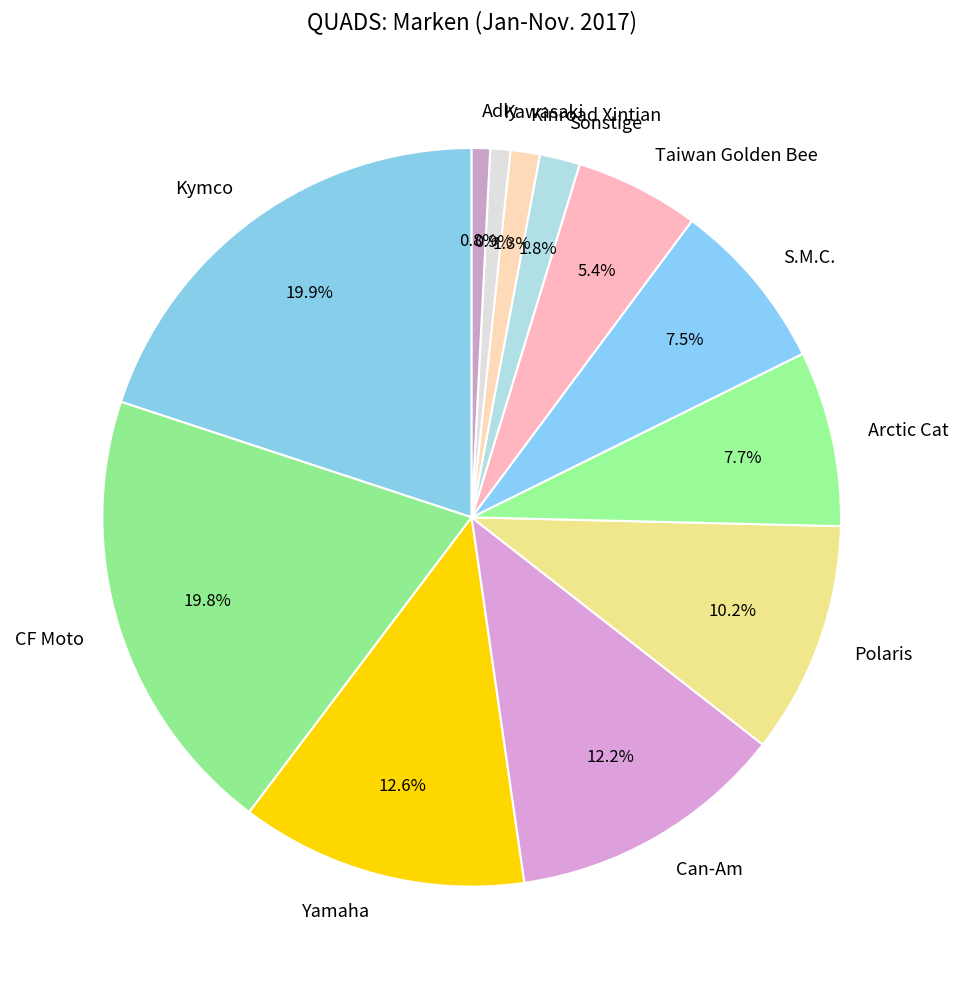

How many slices are in this pie chart?

12